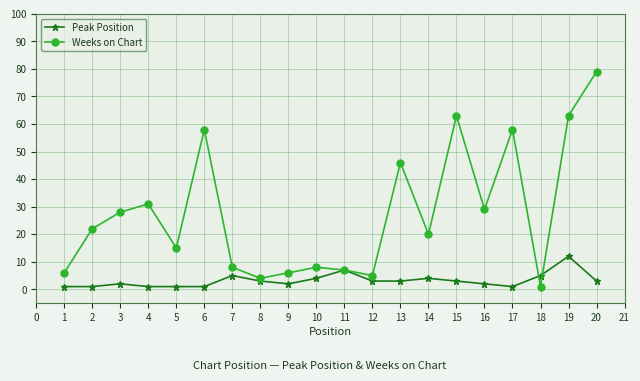

Which series has the widest spread of values?

Weeks on Chart